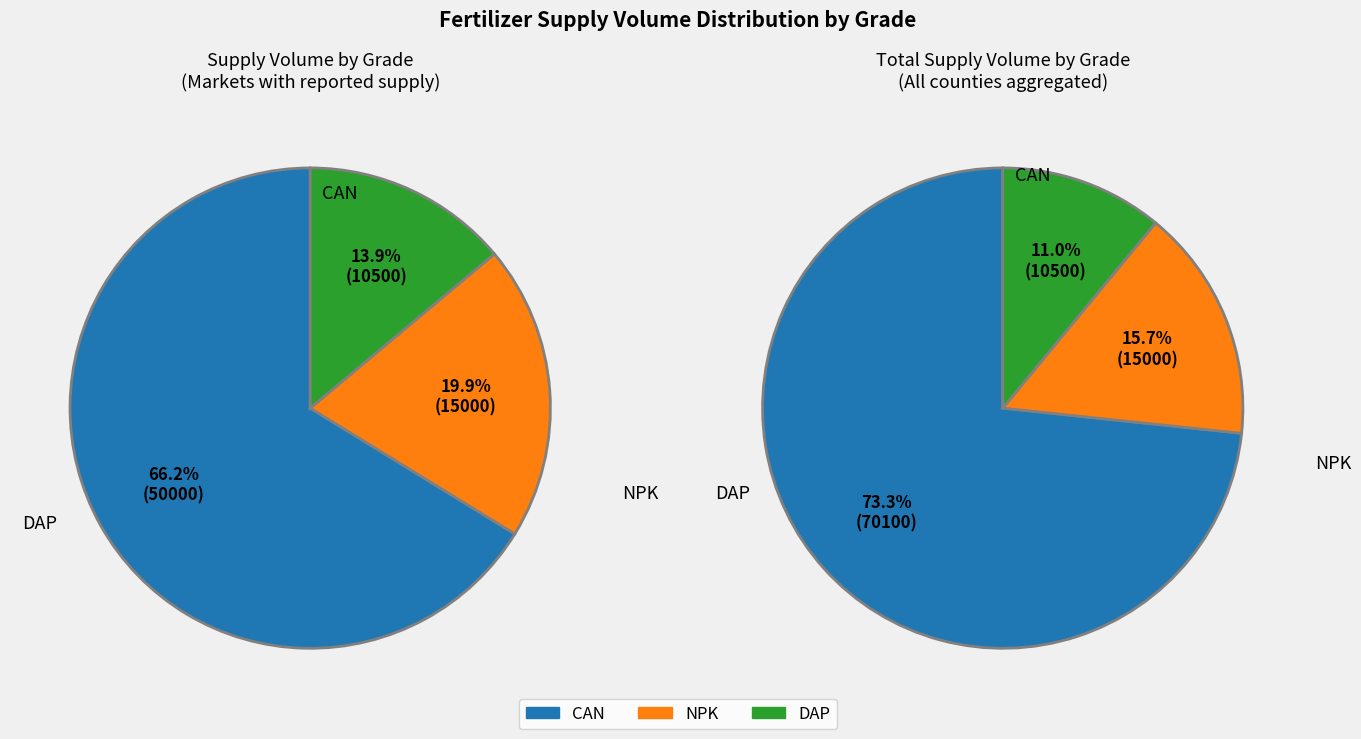

To the nearest percent, what percentage of the pie is CAN?

66%